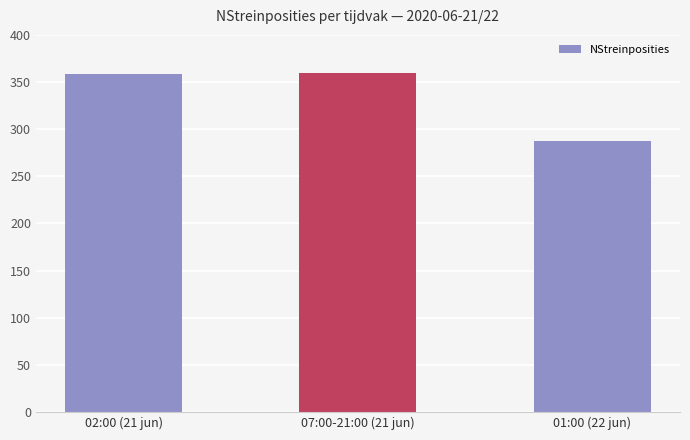

Is it true that the value at 02:00 (21 jun) is 359?

True